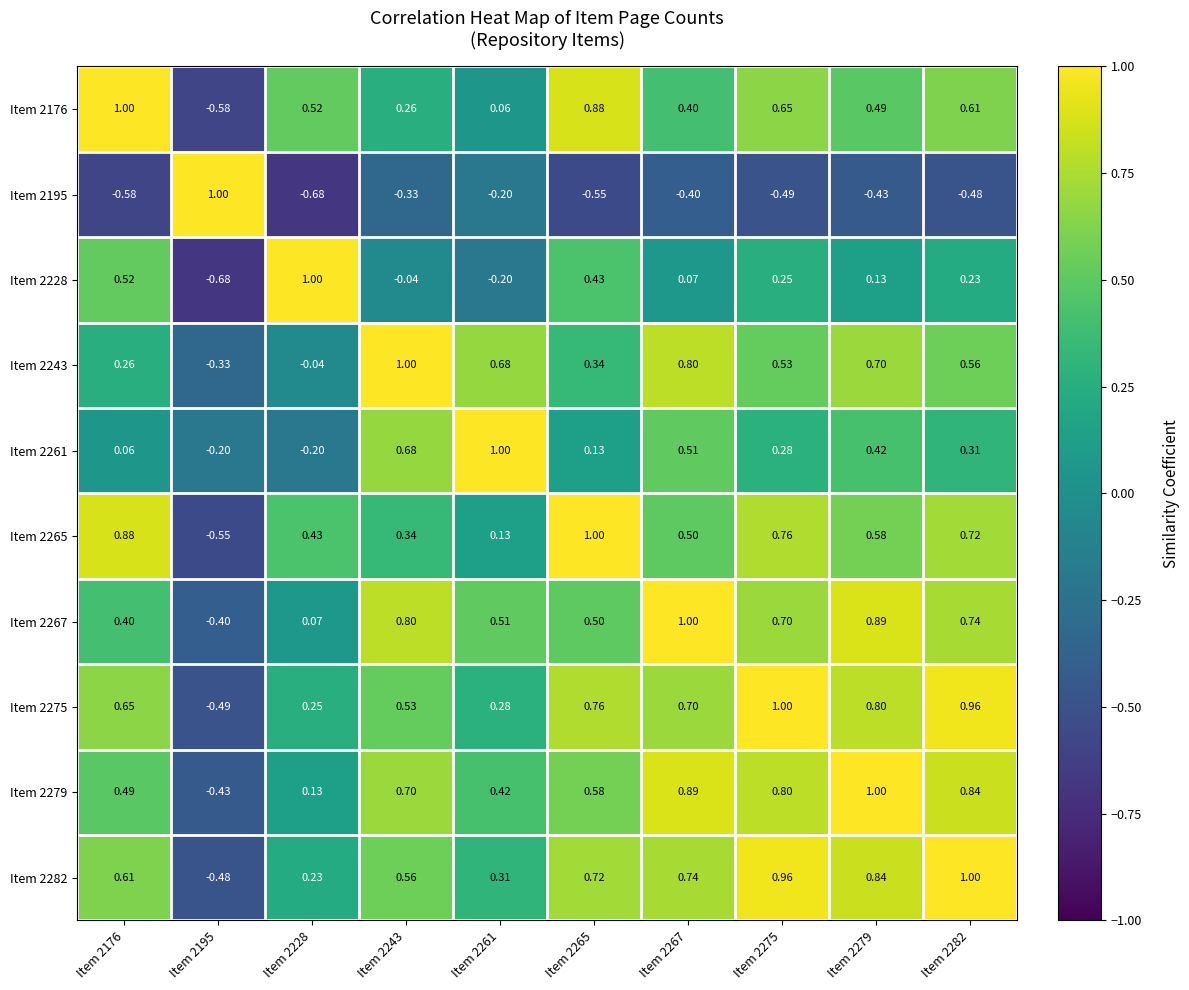

Is the value of Item 2261 at Item 2265 greater than the value of Item 2176 at Item 2195?

Yes